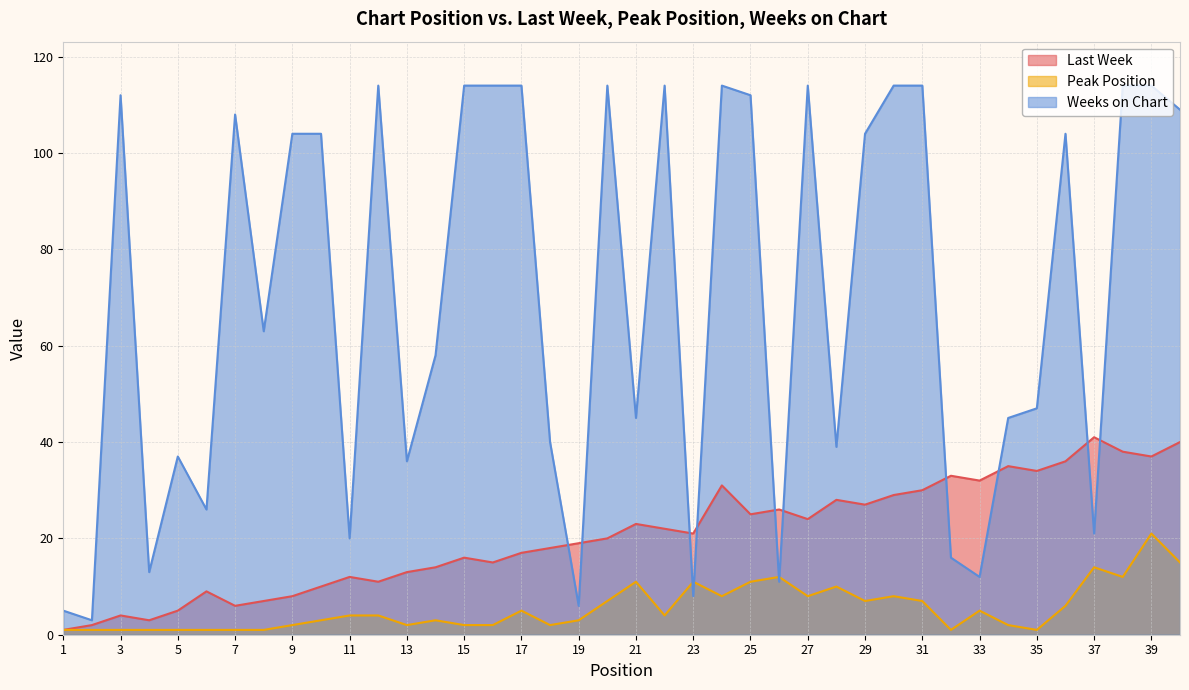

List the series in order of their overall mean, highest first.

Weeks on Chart, Last Week, Peak Position